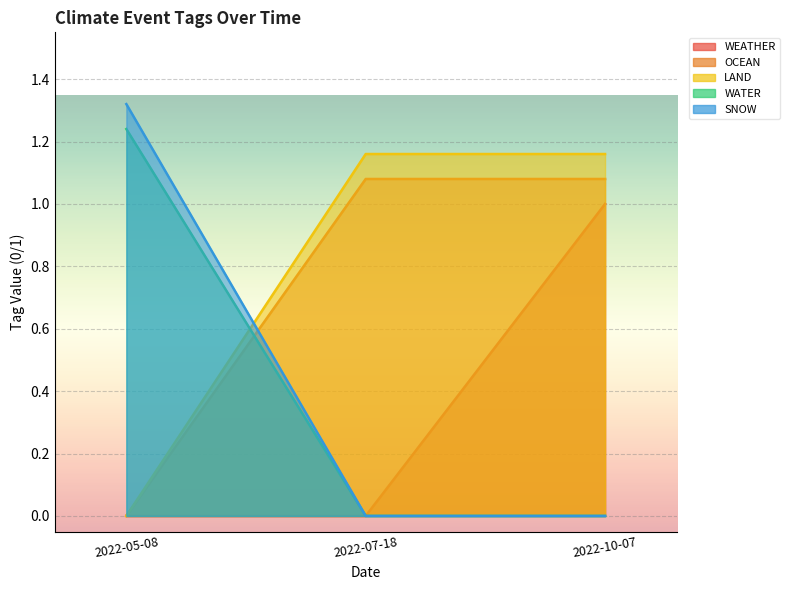

How many lines are shown in the chart?

5